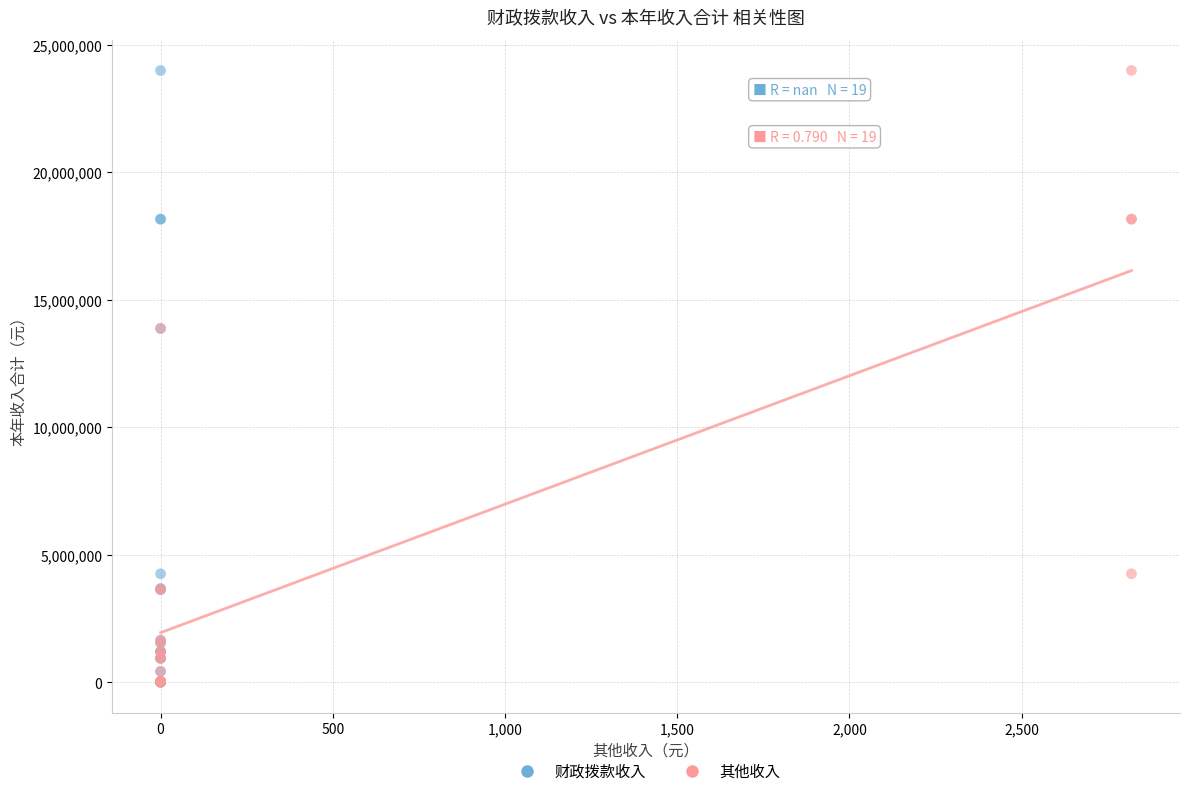

Which series has the largest Y range (max minus min)?

其他收入